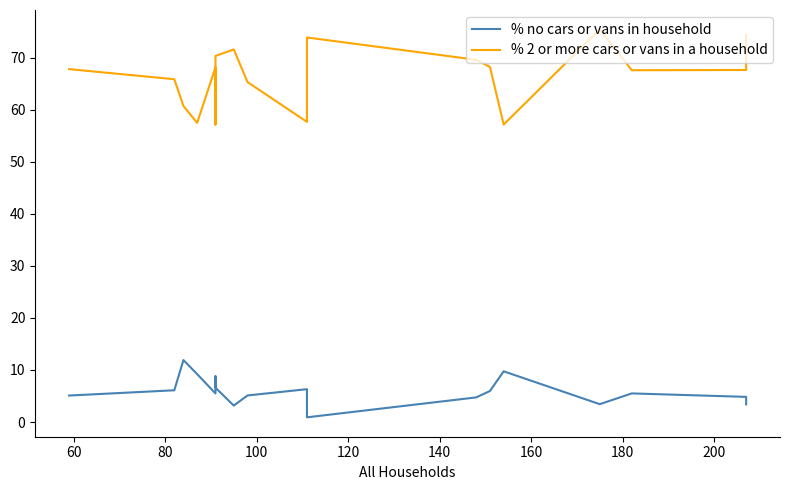

How many distinct data groups are displayed?

2